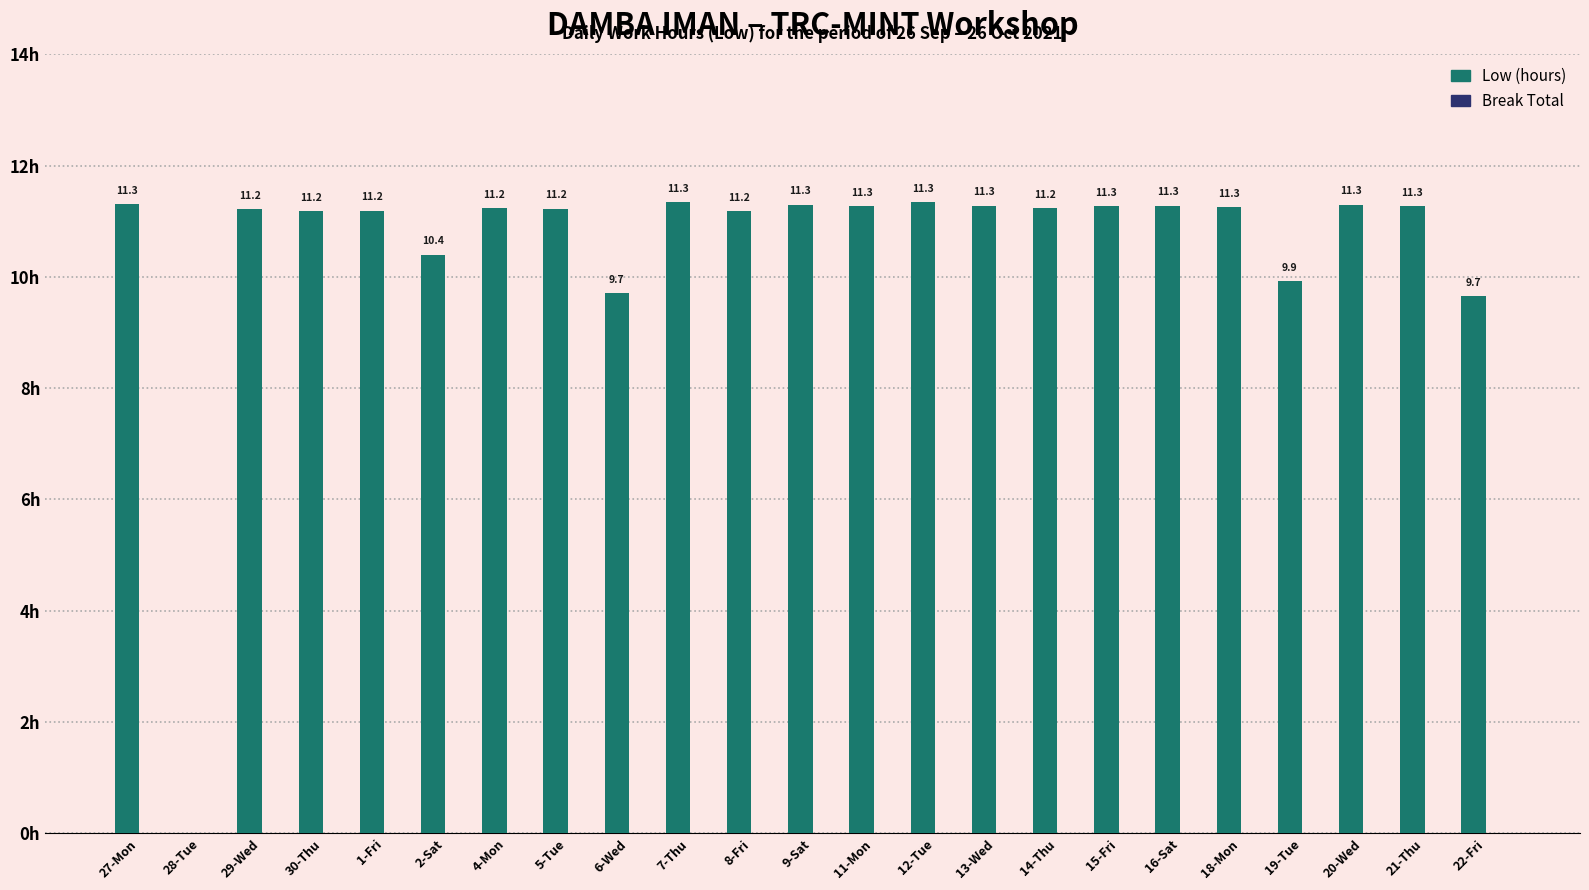

At which label does the data first exceed 11?

27-Mon